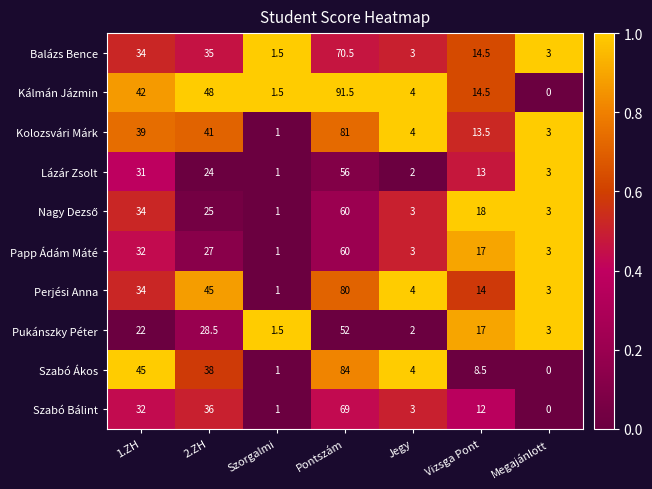

Which series has the largest total across all categories?

Kálmán Jázmin